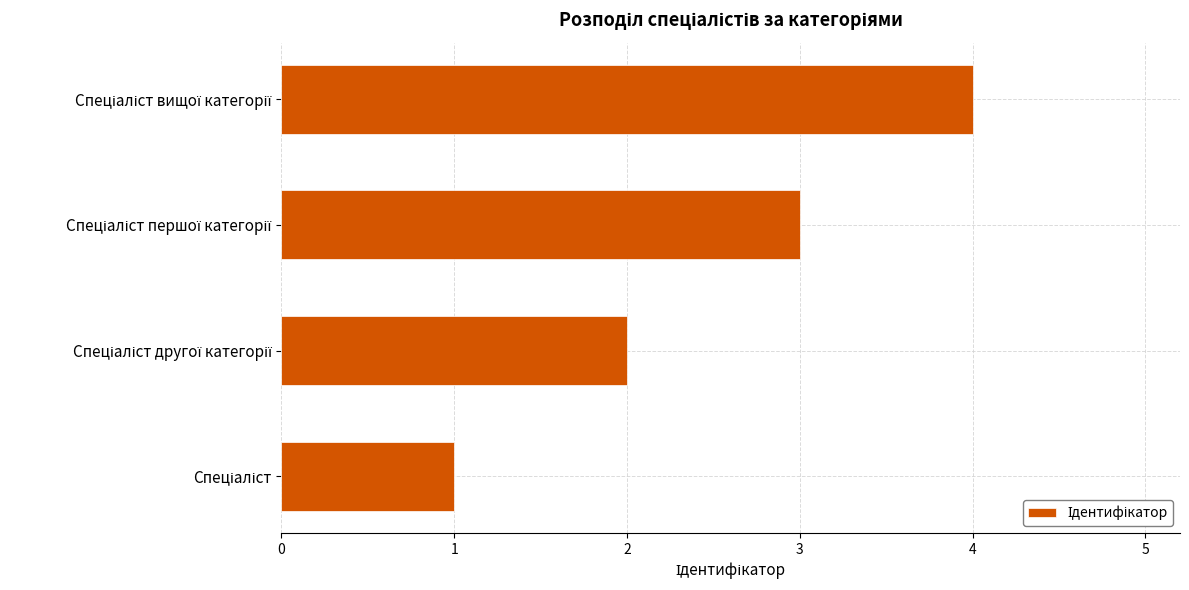

What is the maximum value shown in the chart?

4